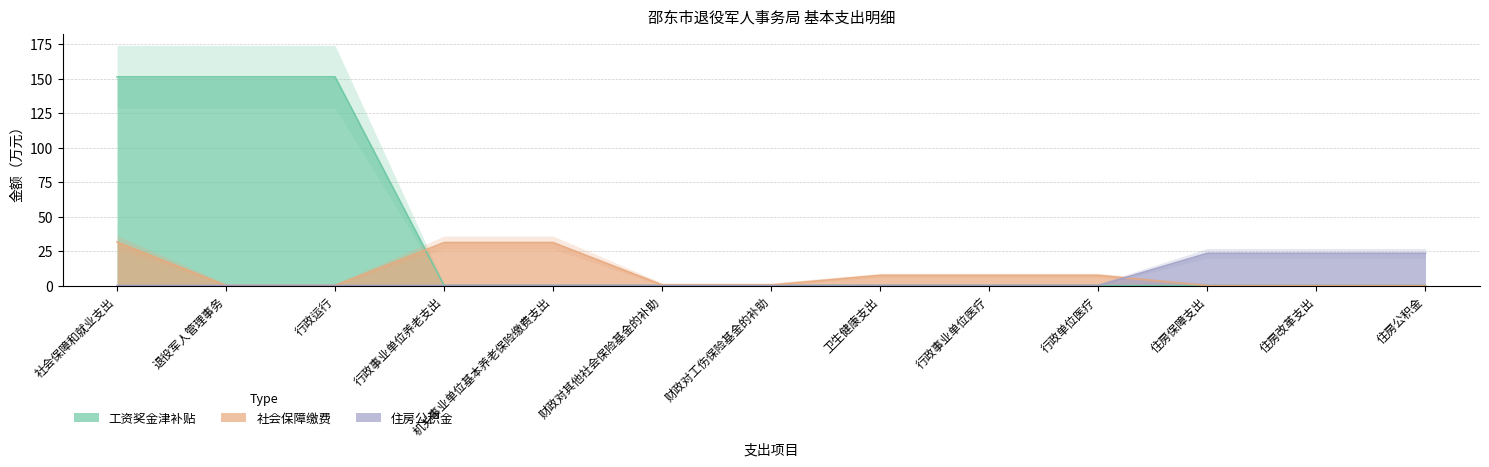

What is the spread (max minus min) of values at 行政运行?

151.3